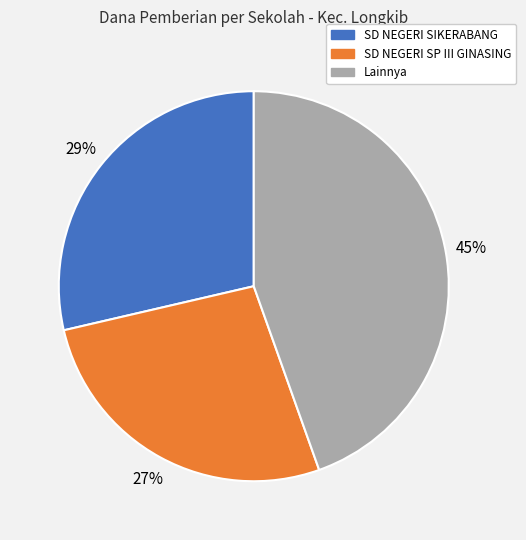

Is there a majority slice in this chart?

No